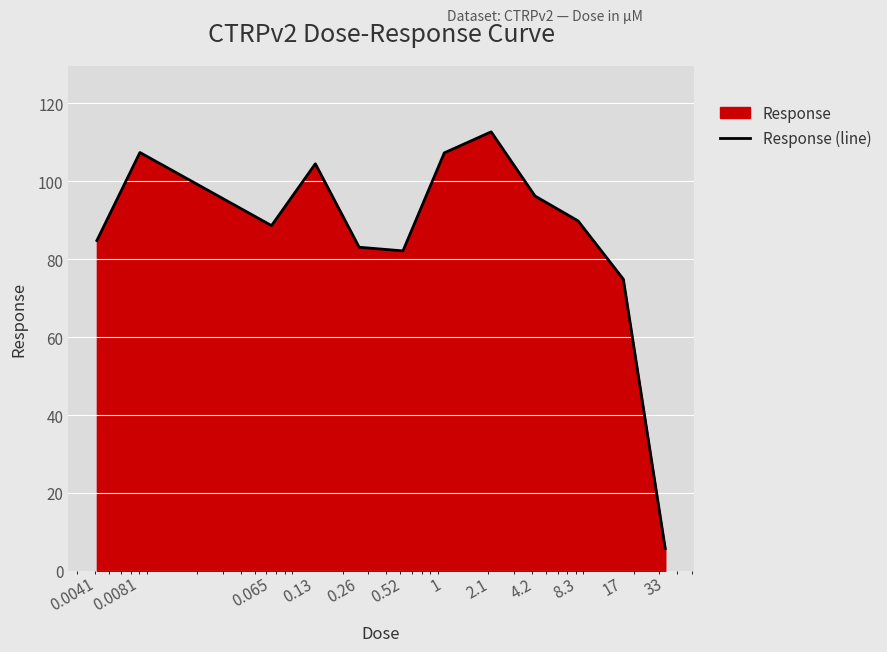

Count the number of categories in the chart.

12